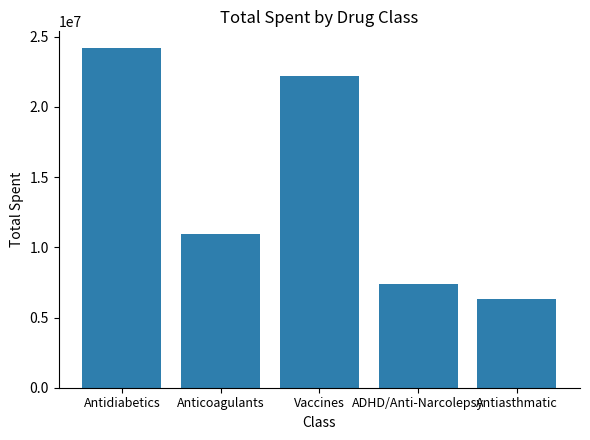

Rank the categories by value from lowest to highest.

Antiasthmatic, ADHD/Anti-Narcolepsy, Anticoagulants, Vaccines, Antidiabetics